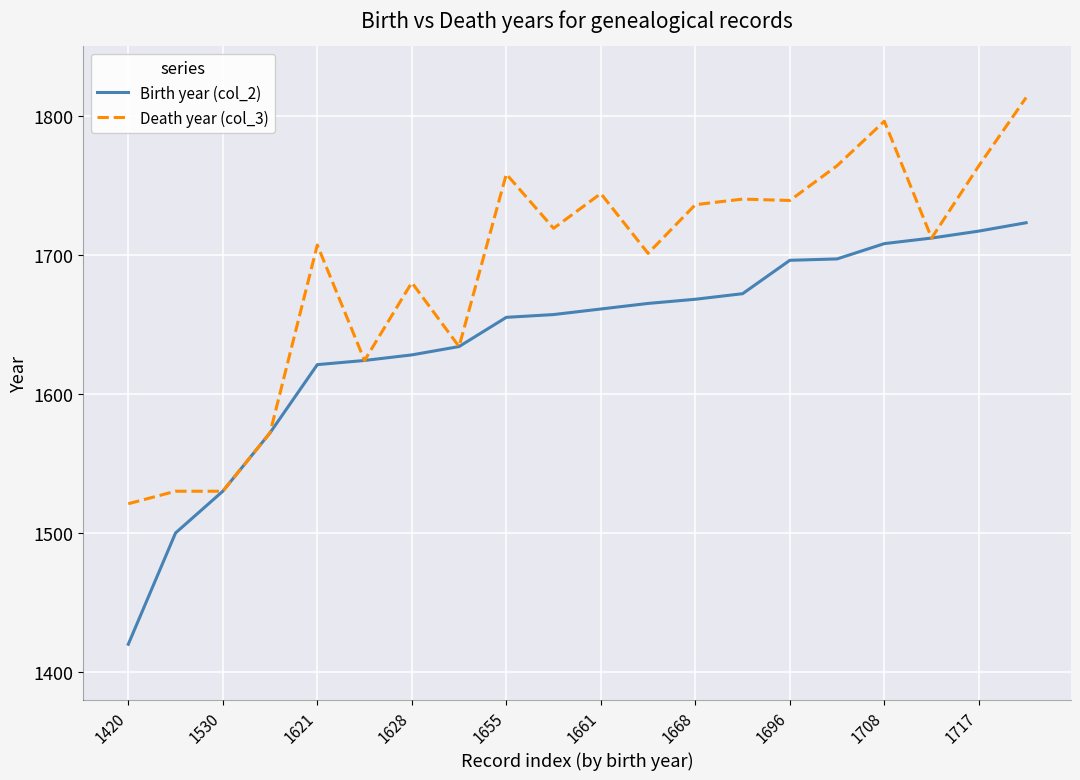

Which series has the largest total across all categories?

Death year (col_3)